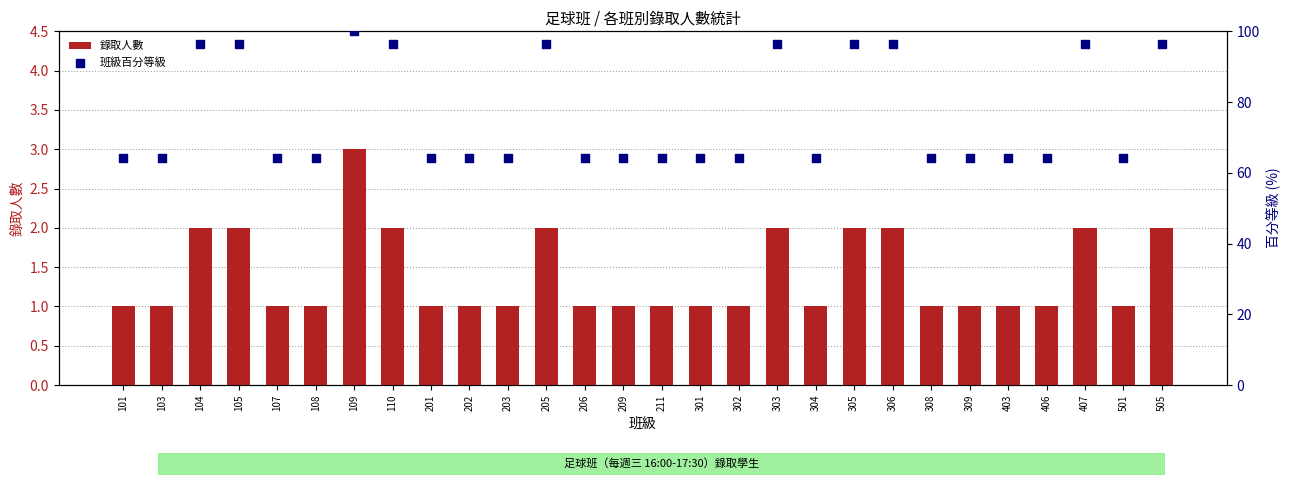

Is the value of 錄取人數 at 501 greater than the value of 班級百分等級 at 201?

No